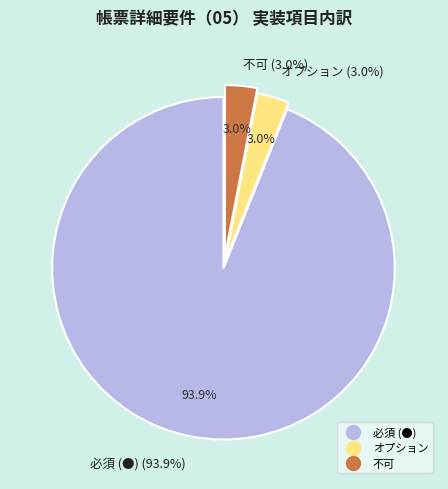

Is it true that 必須 (●) is 84% of the pie?

False